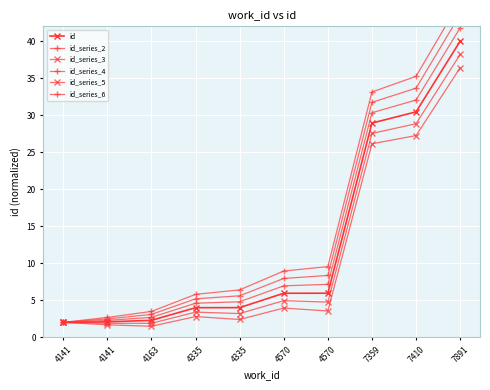

True or false: id_series_5 and id_series_2 cross at least once.

False